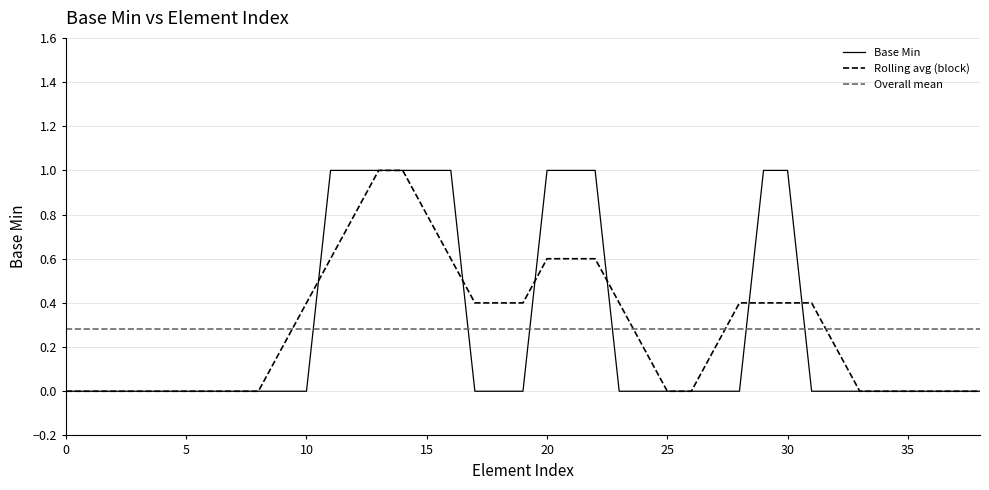

What is the maximum value for Base Min?

1.0